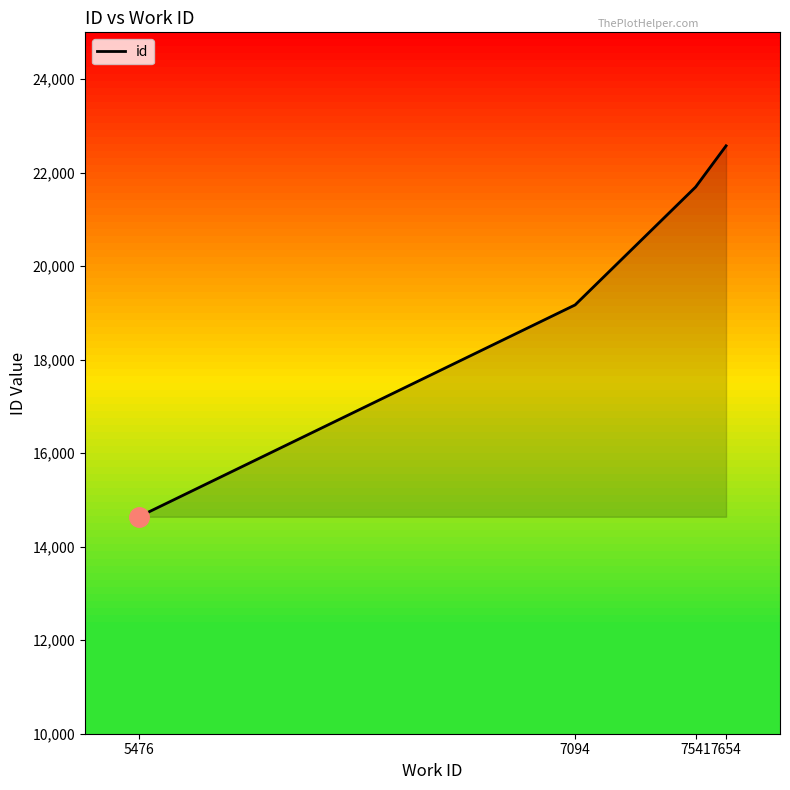

How many lines are shown in the chart?

1